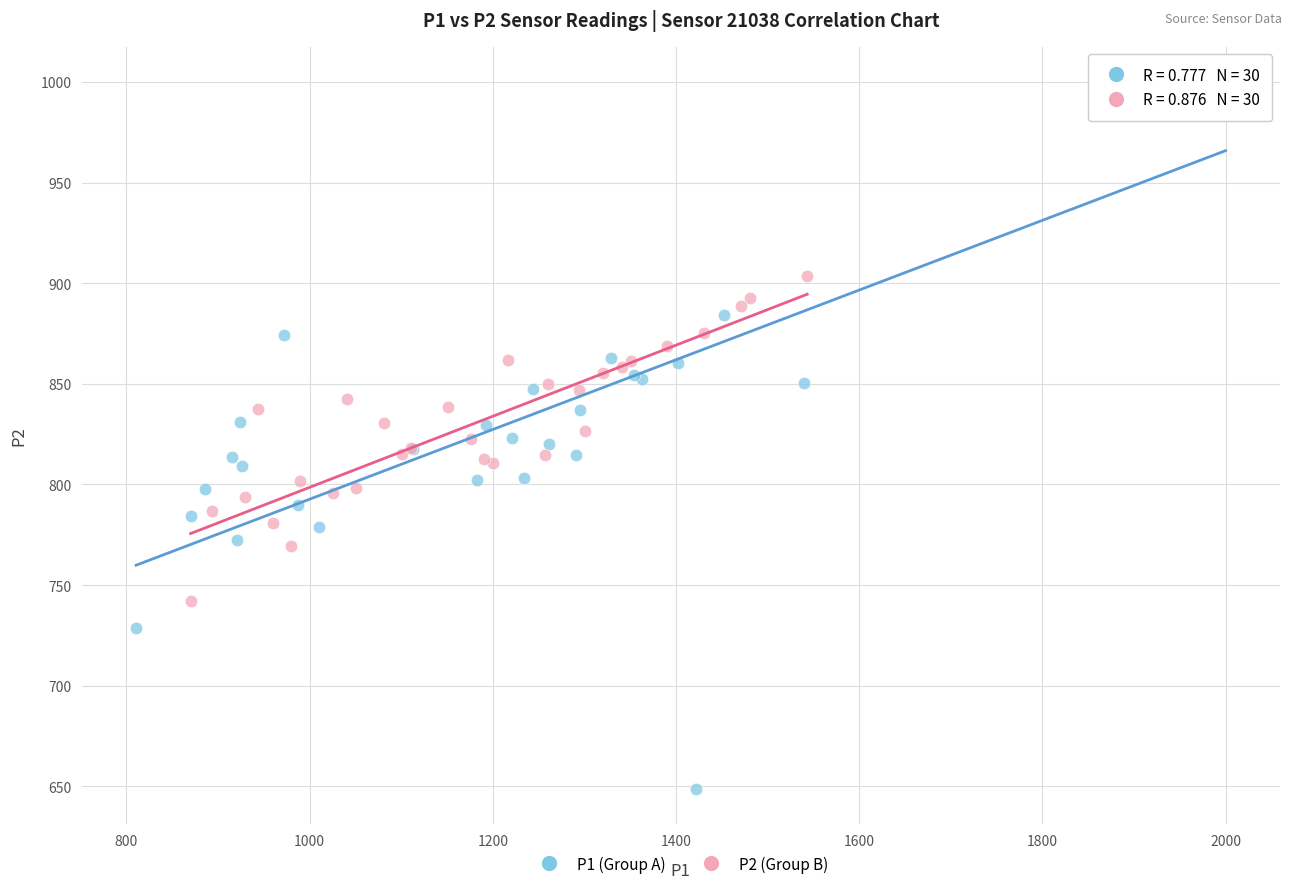

Which series has the widest spread of Y values?

P1 (Group A)